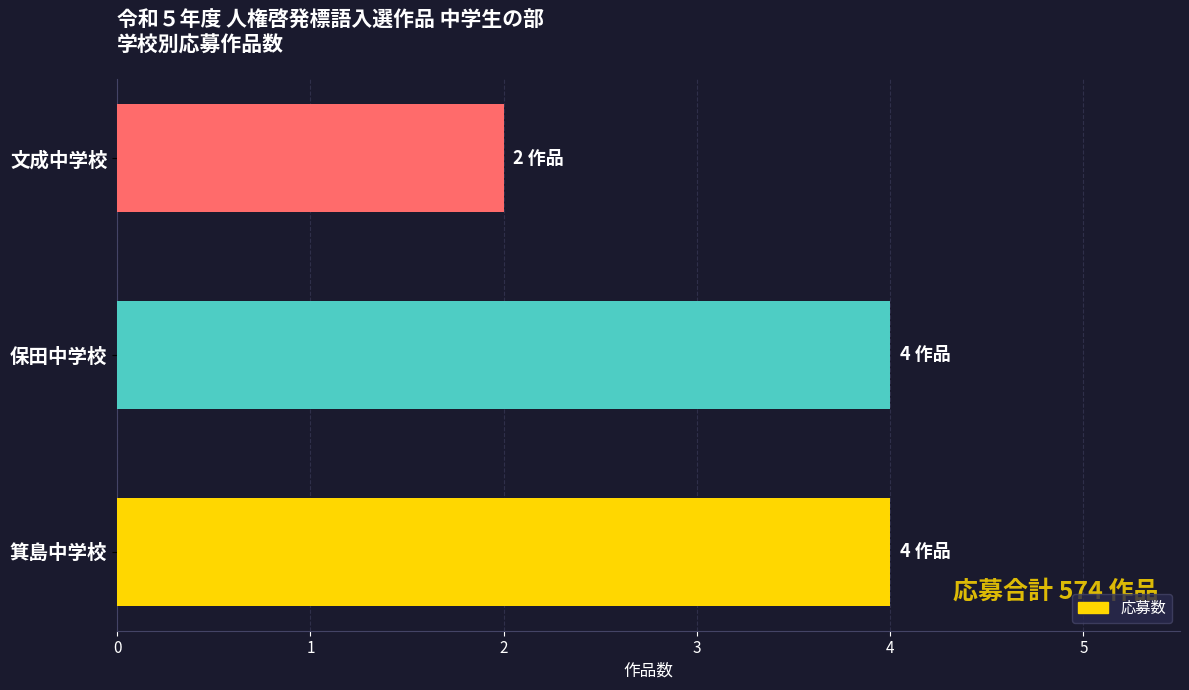

How many values are between 2 and 4?

3